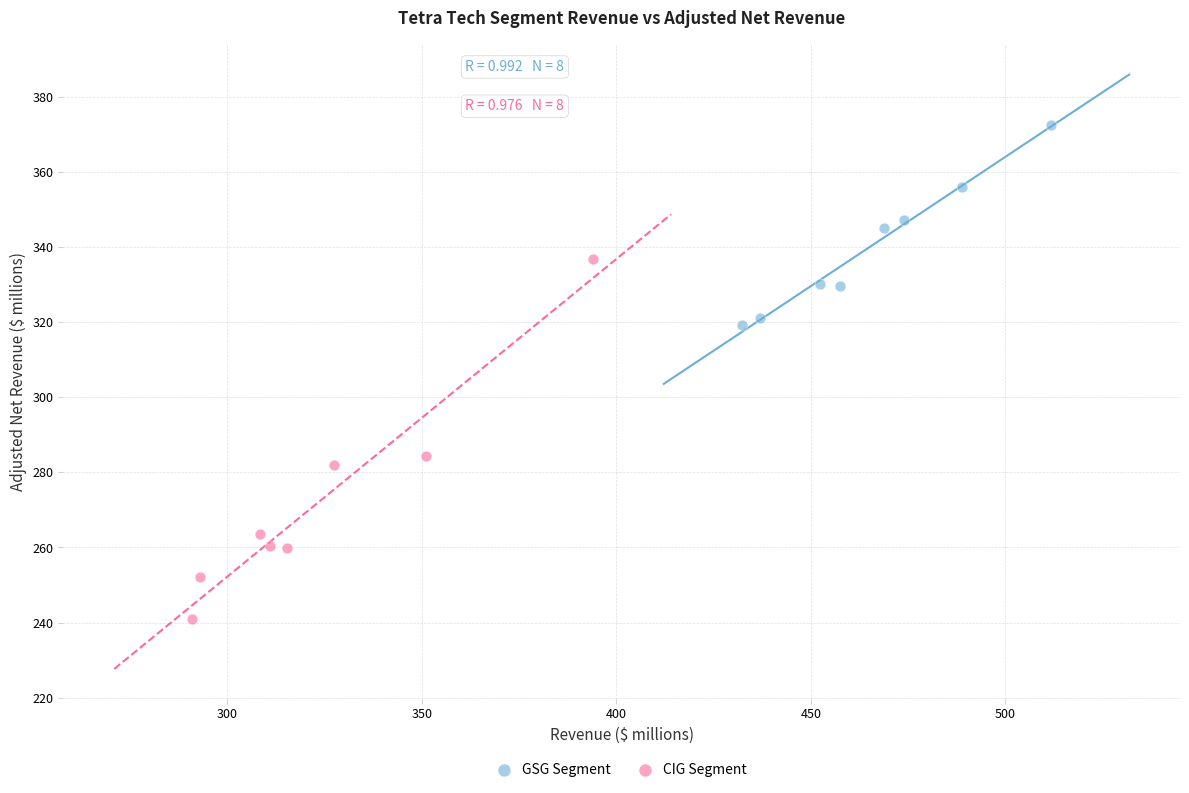

Which series reaches the maximum Y coordinate?

GSG Segment